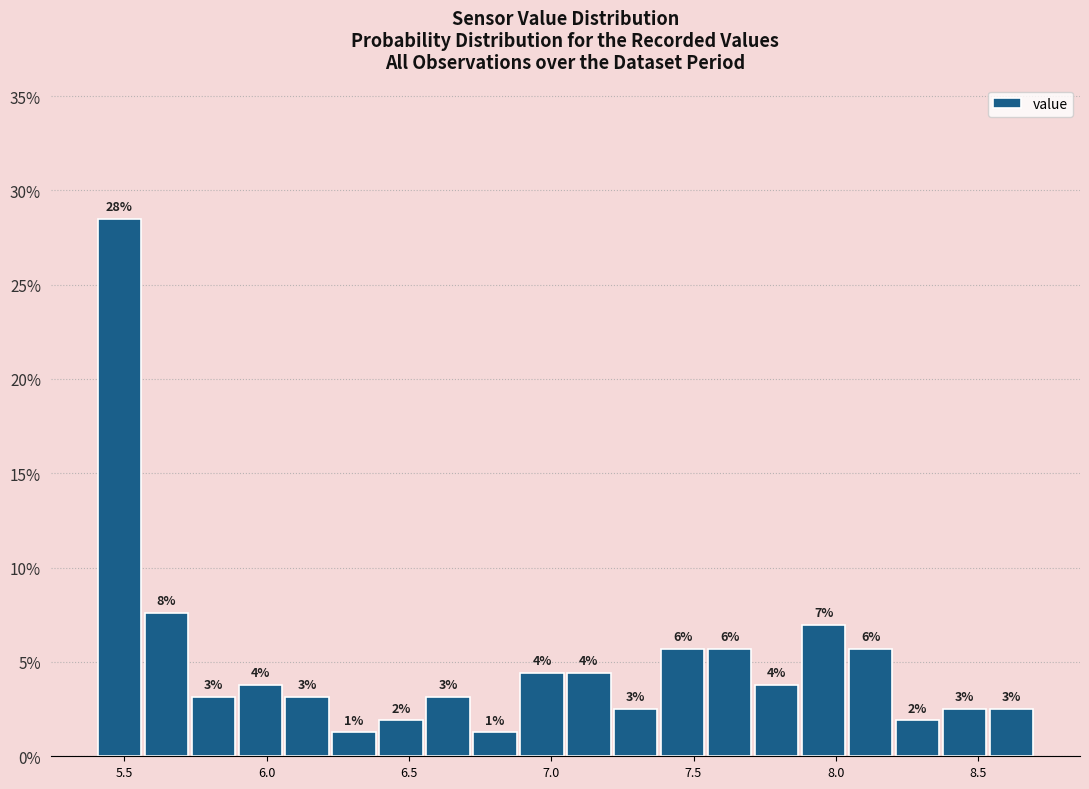

Around what value on the x-axis is the tallest bar? Give the approximate position of its centre, as read against the axis.

5.50